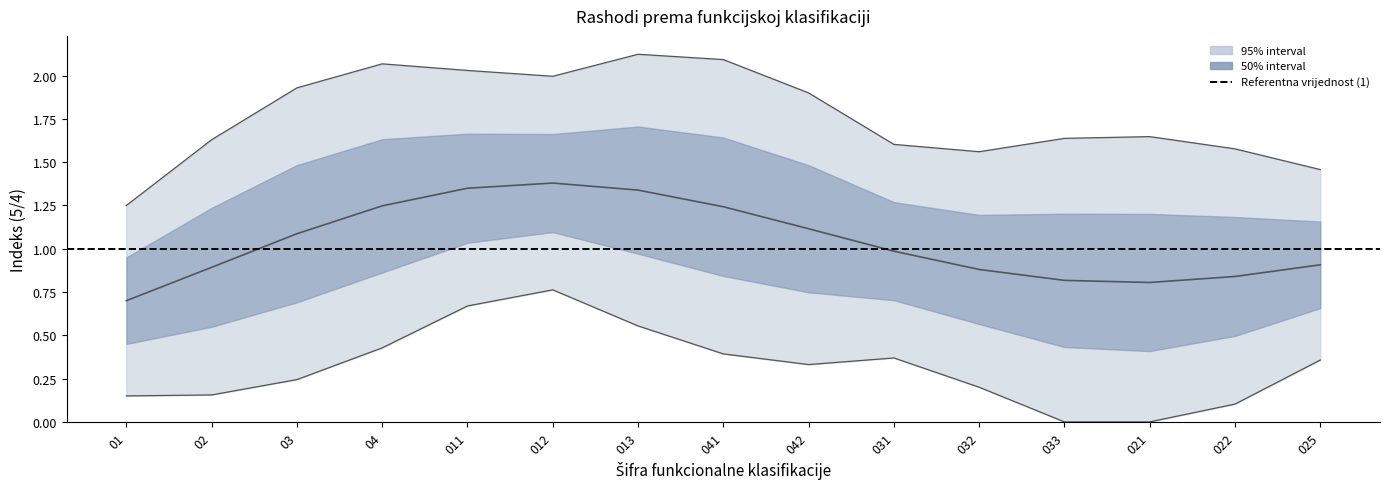

The value at 04 is 0.7. True or false?

False